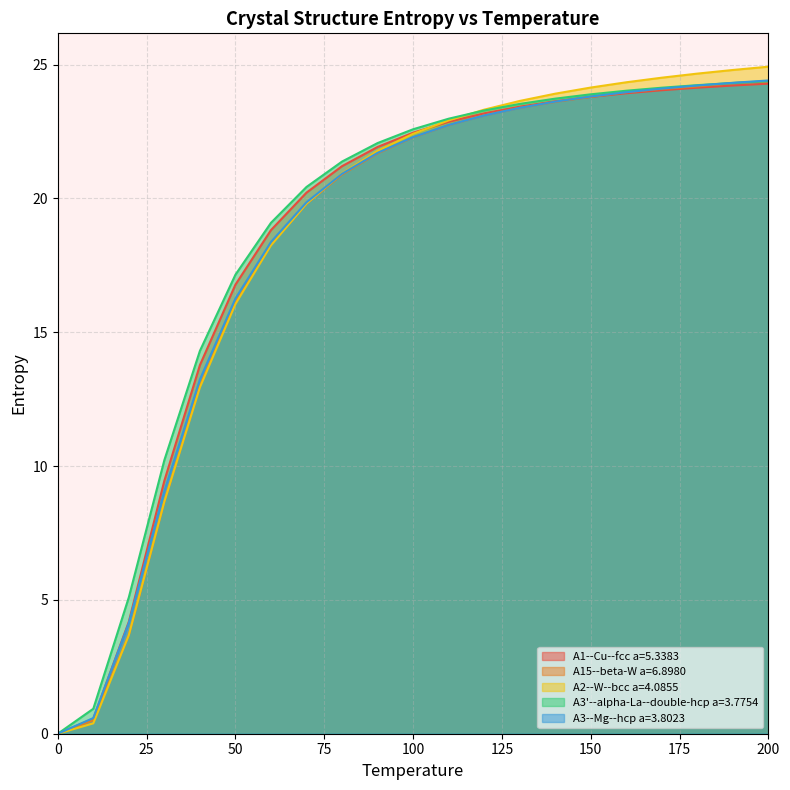

At how many categories does at least one series exceed 12?

17